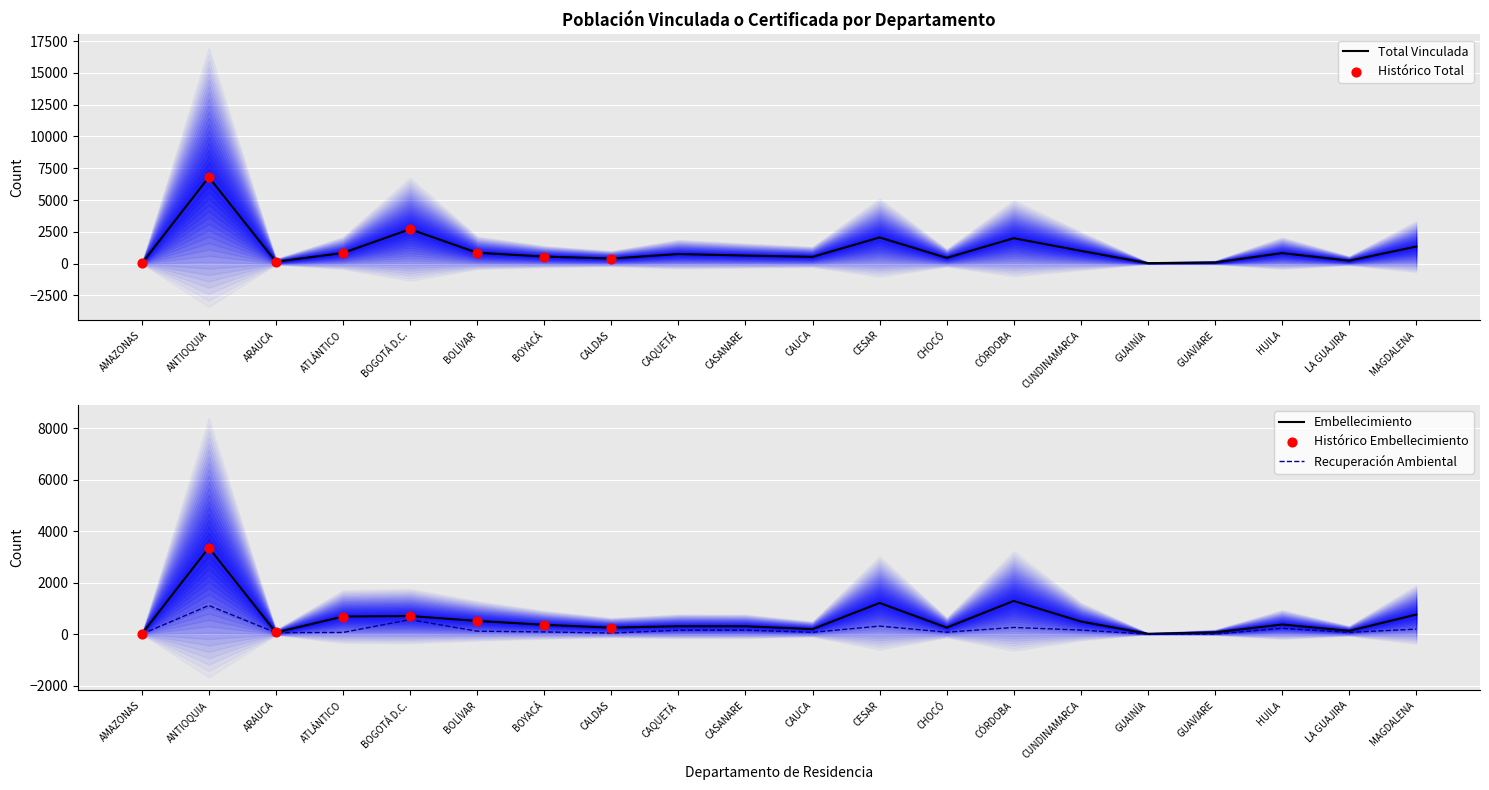

Which series contains the highest Y value?

Total Vinculada